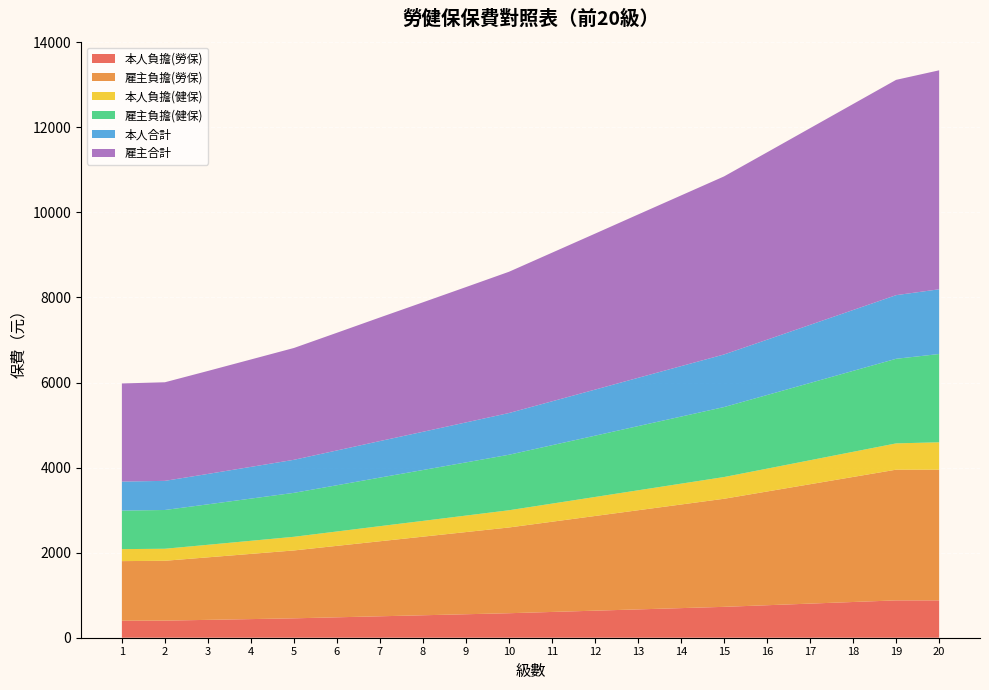

Reading left to right, transcribe all the data shown in this chart.

本人負擔(勞保): 400	402	420	438	456	480	504	528	552	576	606	636	666	696	726	764	802	840	878	878
雇主負擔(勞保): 1401	1407	1470	1533	1596	1680	1764	1848	1932	2016	2121	2226	2331	2436	2541	2674	2807	2940	3073	3073
本人負擔(健保): 282	283	295	308	321	338	355	371	388	405	426	447	469	490	511	537	564	591	618	644
雇主負擔(健保): 906	911	951	992	1033	1087	1142	1196	1250	1305	1373	1441	1509	1577	1645	1731	1817	1903	1989	2075
本人合計: 682	685	715	746	777	818	859	899	940	981	1032	1083	1135	1186	1237	1301	1366	1431	1496	1522
雇主合計: 2307	2318	2421	2525	2629	2767	2906	3044	3182	3321	3494	3667	3840	4013	4186	4405	4624	4843	5062	5148